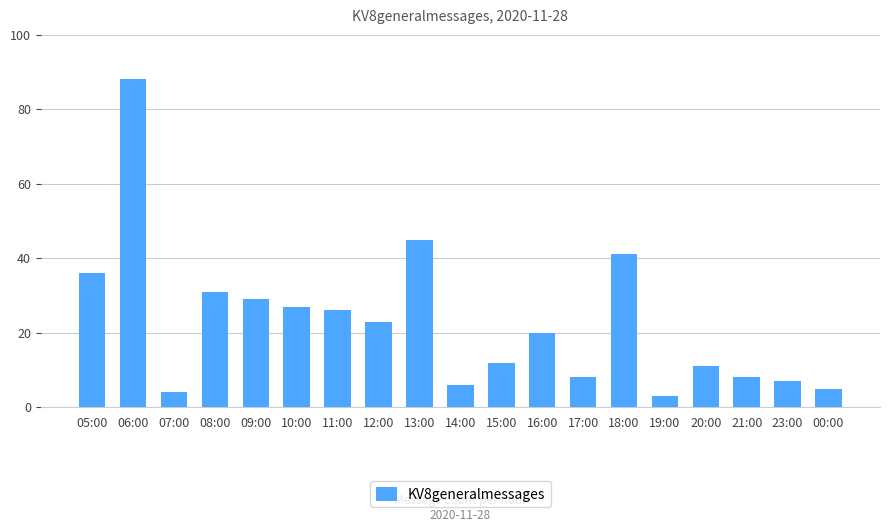

What is the minimum value shown in the chart?

3